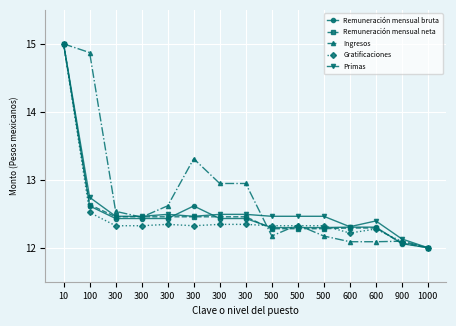

How many data points in Primas are above 12?

14